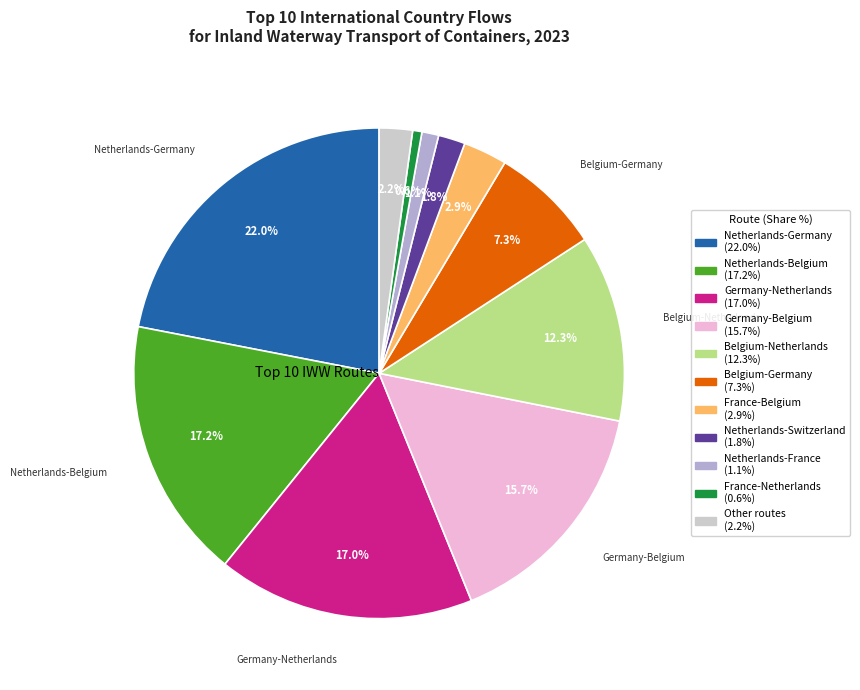

Combined, what portion of the pie is Germany-Netherlands and Germany-Belgium?

32.7%